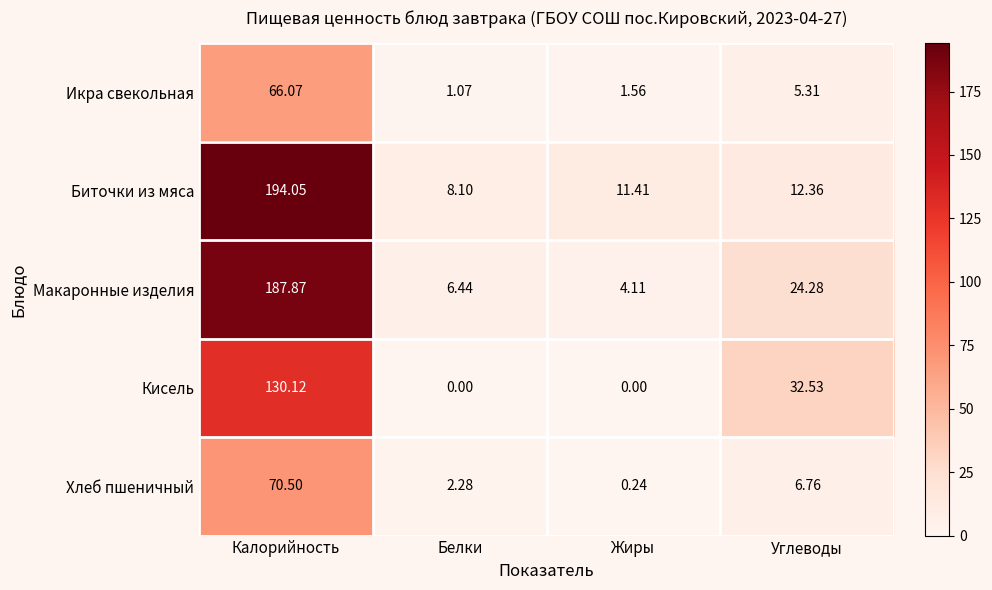

List the series in order of their peak value, highest first.

Биточки из мяса, Макаронные изделия, Кисель, Хлеб пшеничный, Икра свекольная